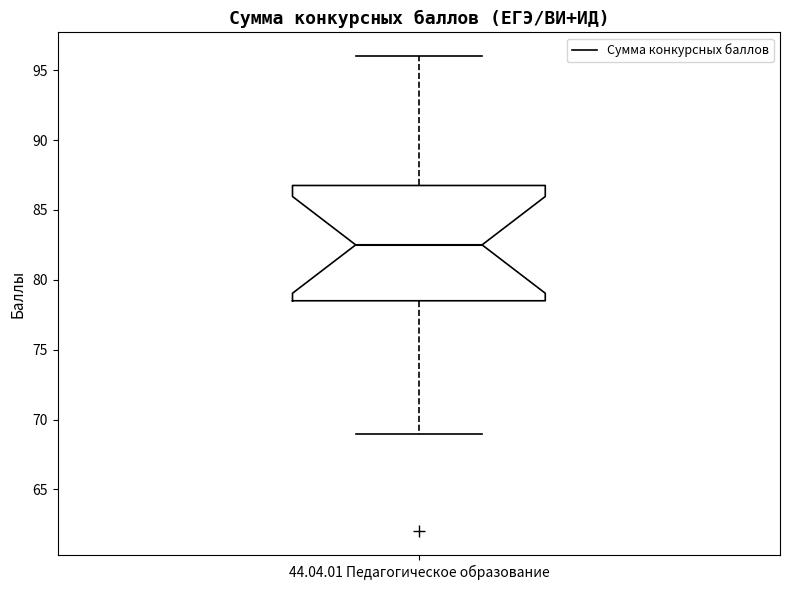

Transcribe this box plot: give where the median line is, the range the box spans, and where the two whiskers end, as read against the y-axis. The values are not printed on the chart, so give them approximately, as read against the axis.

median 82.5, box 78.5 to 87.0, whiskers 69.0 to 96.0